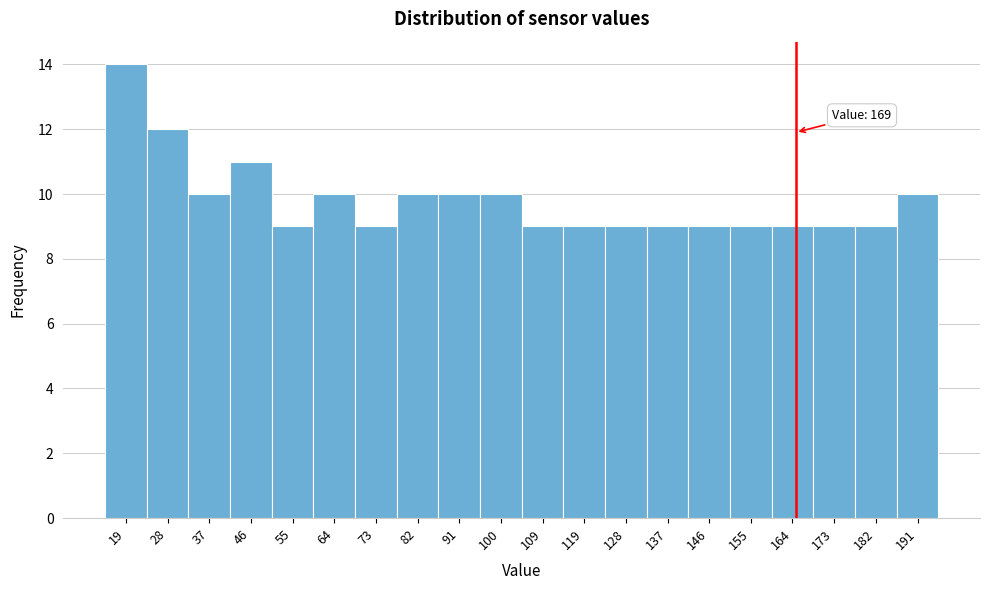

Reading right to left, what are all the values shown in this chart?

191=10	182=9	173=9	164=9	155=9	146=9	137=9	128=9	119=9	109=9	100=10	91=10	82=10	73=9	64=10	55=9	46=11	37=10	28=12	19=14